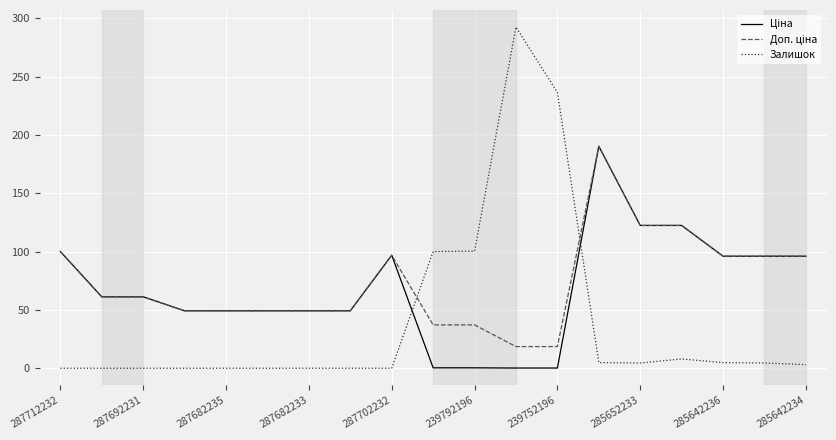

What is the greatest value displayed?

292.4